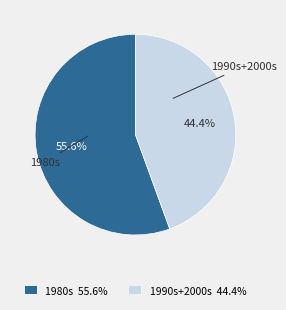

Is there a majority slice in this chart?

Yes